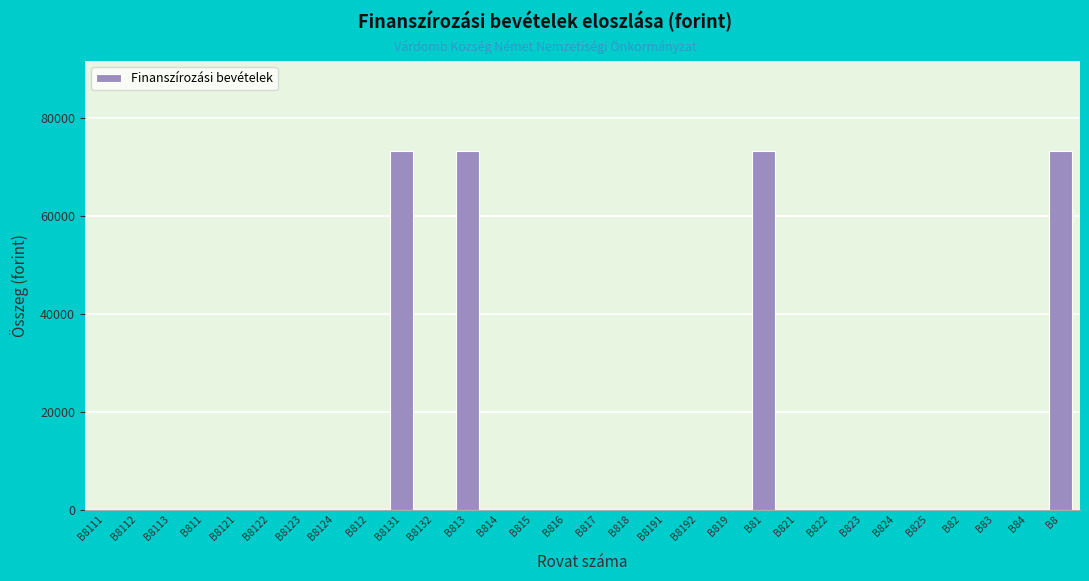

Reading left to right, what are all the values shown in this chart?

B8111=0	B8112=0	B8113=0	B811=0	B8121=0	B8122=0	B8123=0	B8124=0	B812=0	B8131=73370	B8132=0	B813=73370	B814=0	B815=0	B816=0	B817=0	B818=0	B8191=0	B8192=0	B819=0	B81=73370	B821=0	B822=0	B823=0	B824=0	B825=0	B82=0	B83=0	B84=0	B8=73370